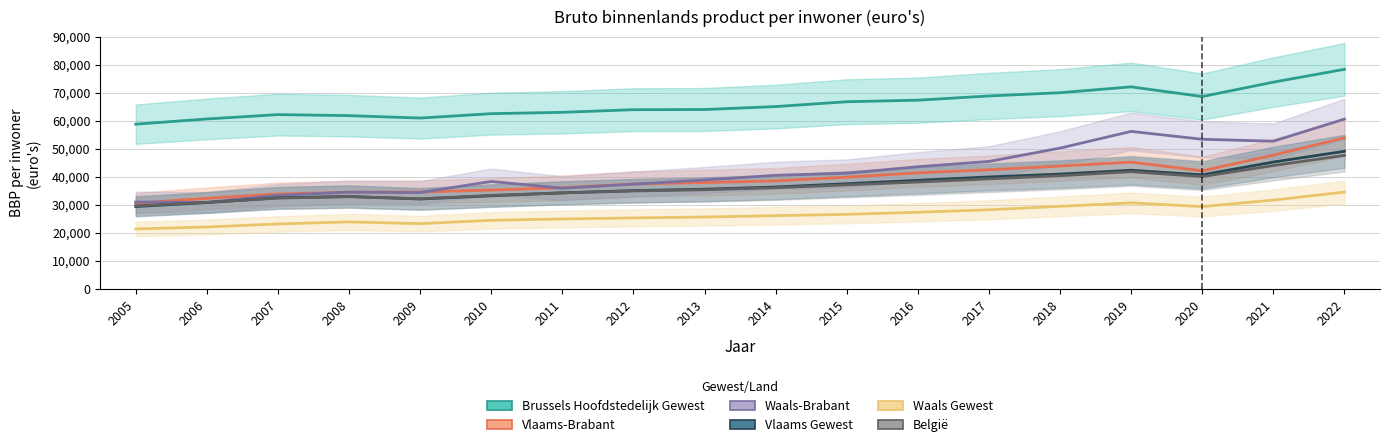

At which category is the sum across all series the highest?

2022